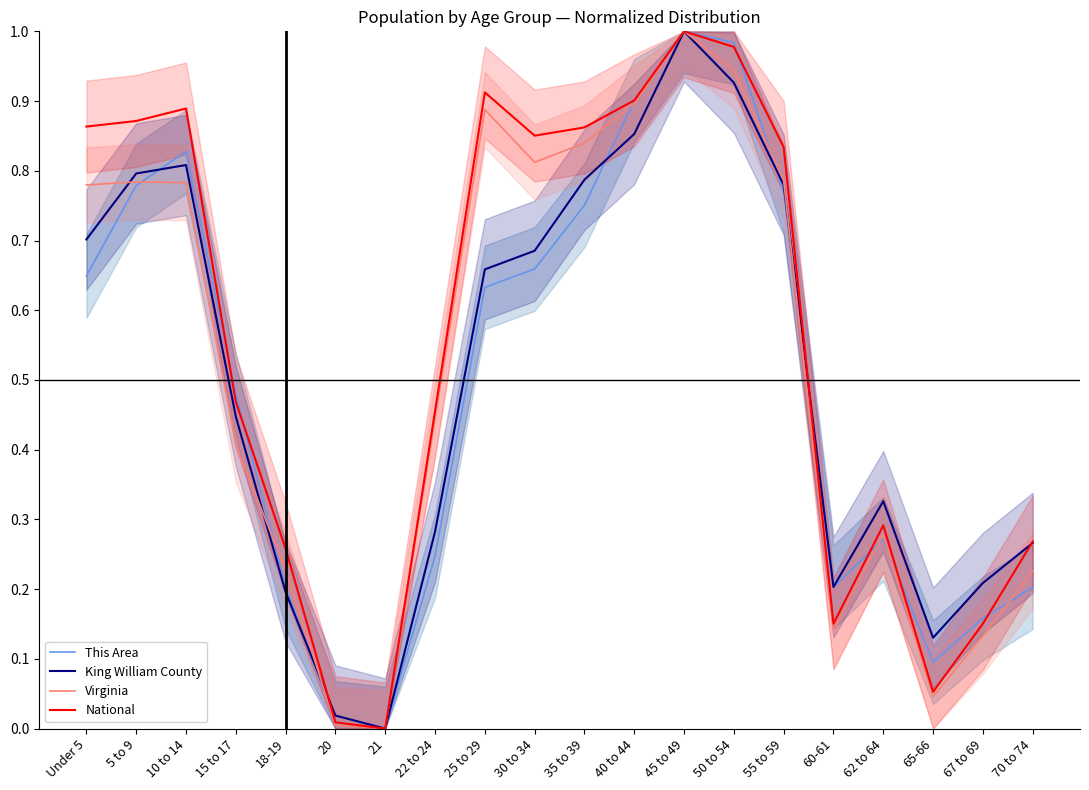

What is the value of the This Area point at the 14th from the left?

1.0